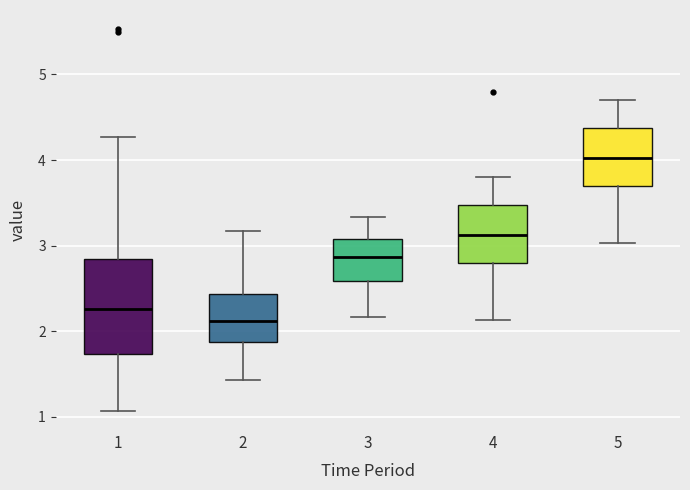

Where does the median line of the box at x = 2 sit on the y-axis? The values are not printed on the chart, so give them approximately, as read against the axis.

2.1